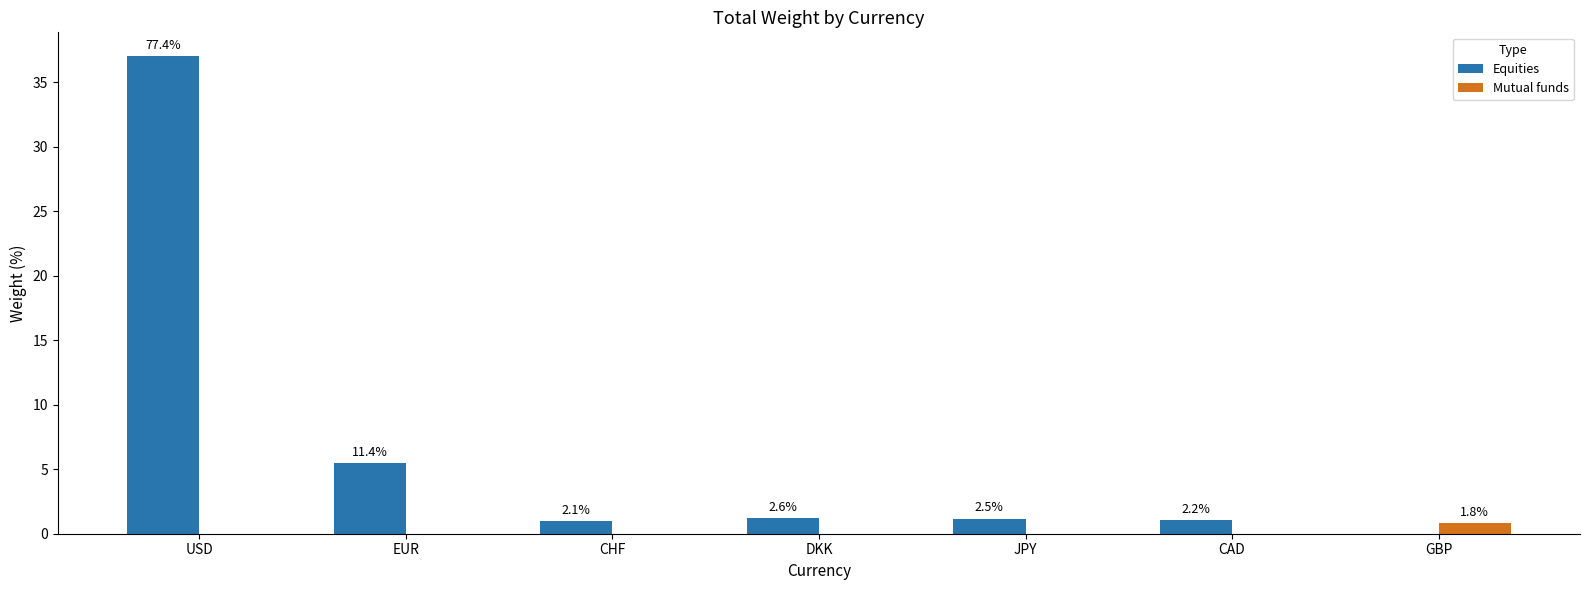

Are the bars horizontal?

No